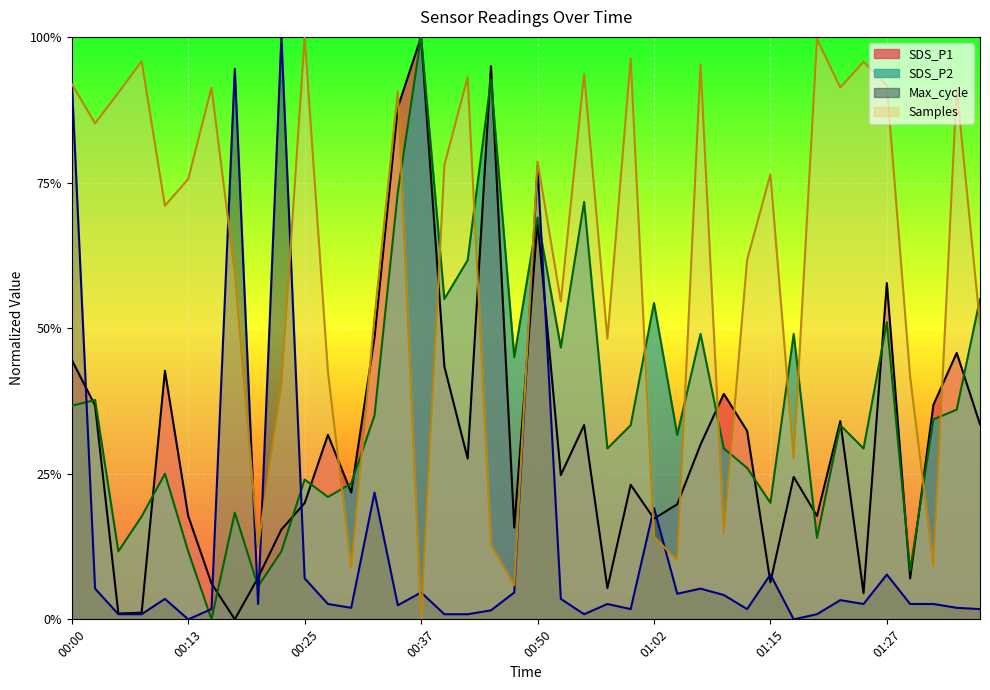

What are all the series names shown in the legend?

SDS_P1, SDS_P2, Max_cycle, Samples